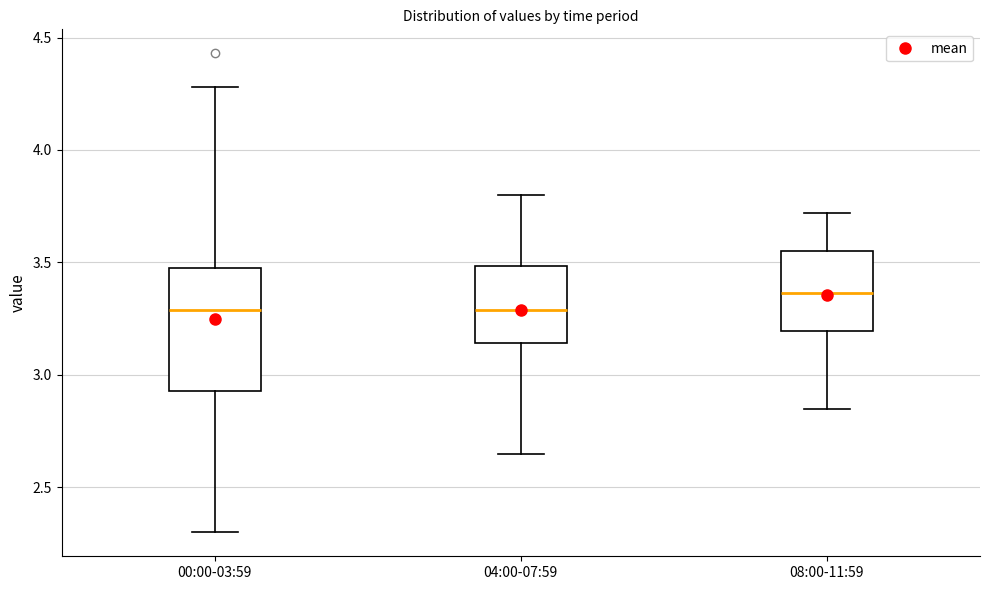

Where is the upper edge of the box for 04:00-07:59 on the y-axis? The values are not printed on the chart, so give them approximately, as read against the axis.

3.50